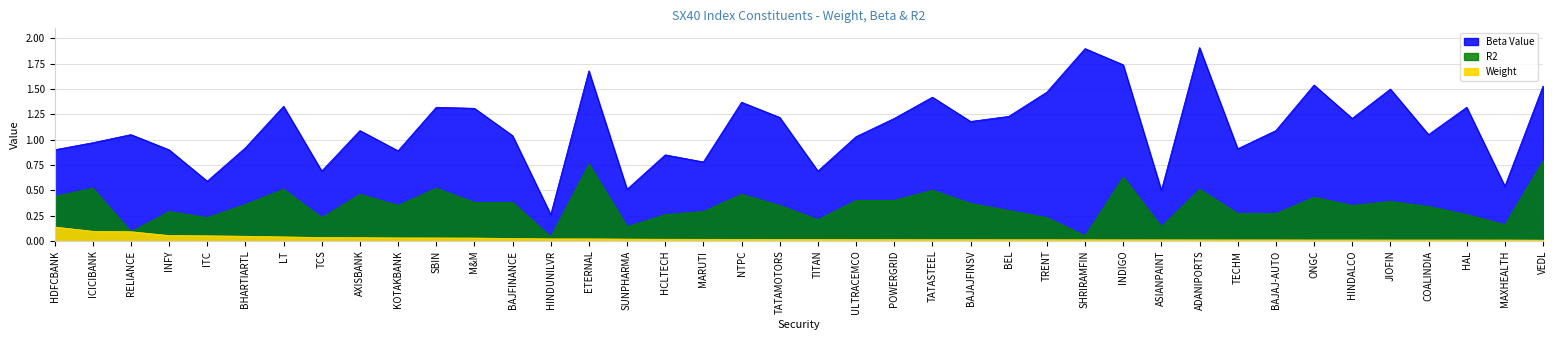

What is the approximate value of R2 at INFY?

0.3